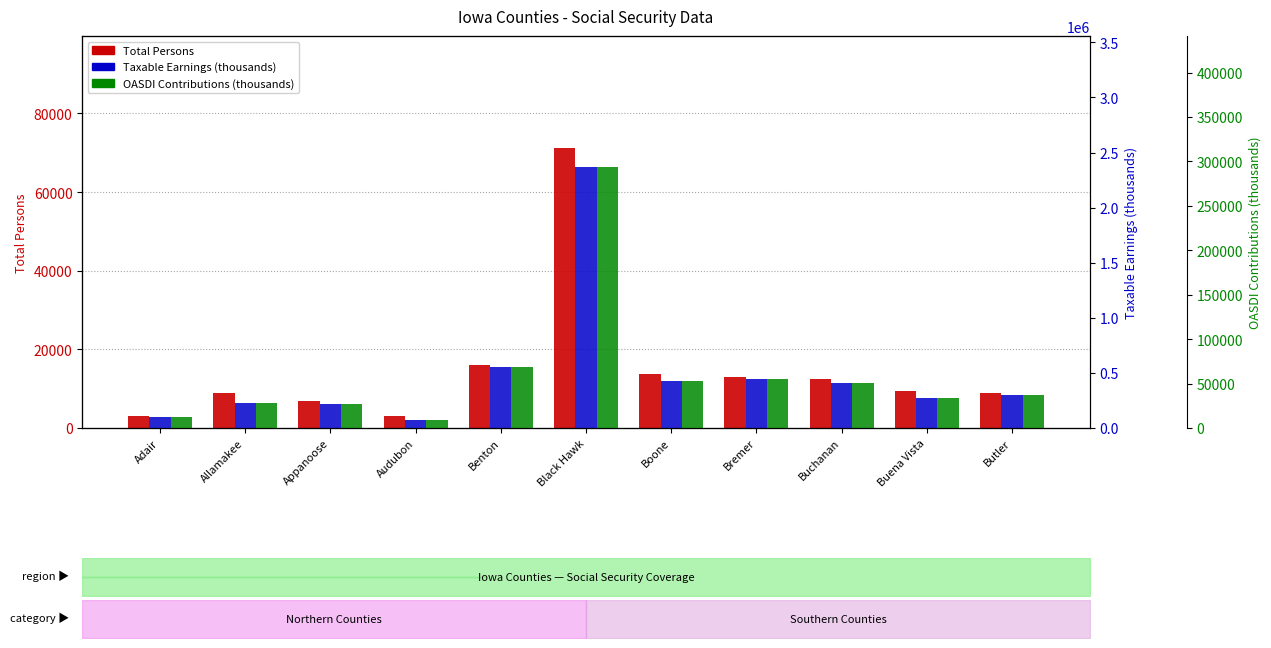

At which category is the sum across all series the highest?

Black Hawk